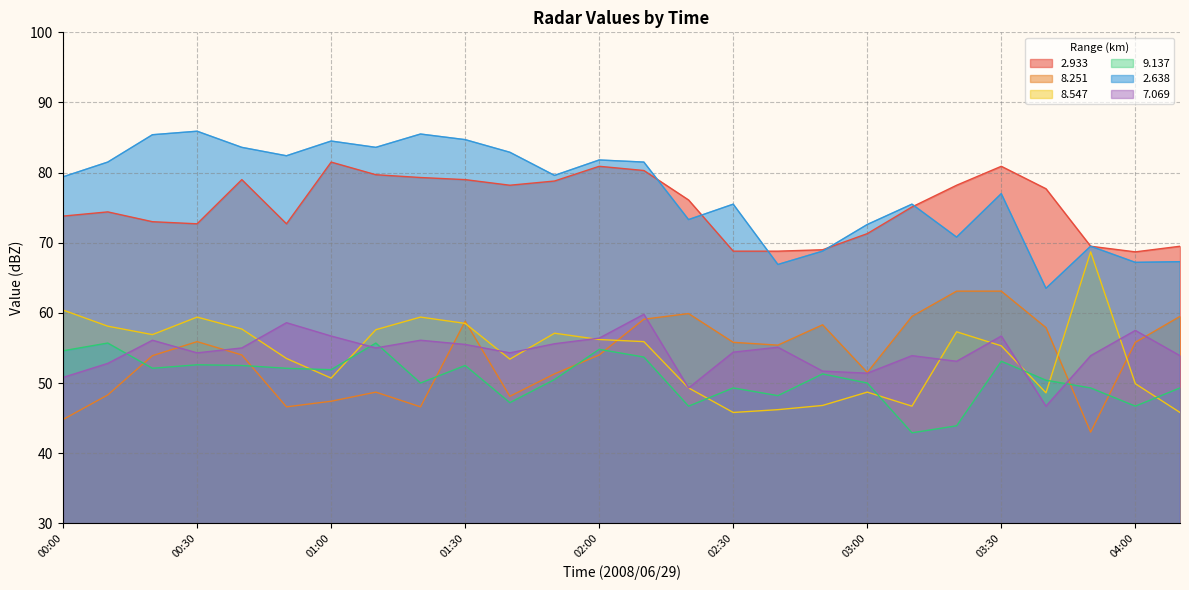

Which series has the largest range (max minus min)?

8.547